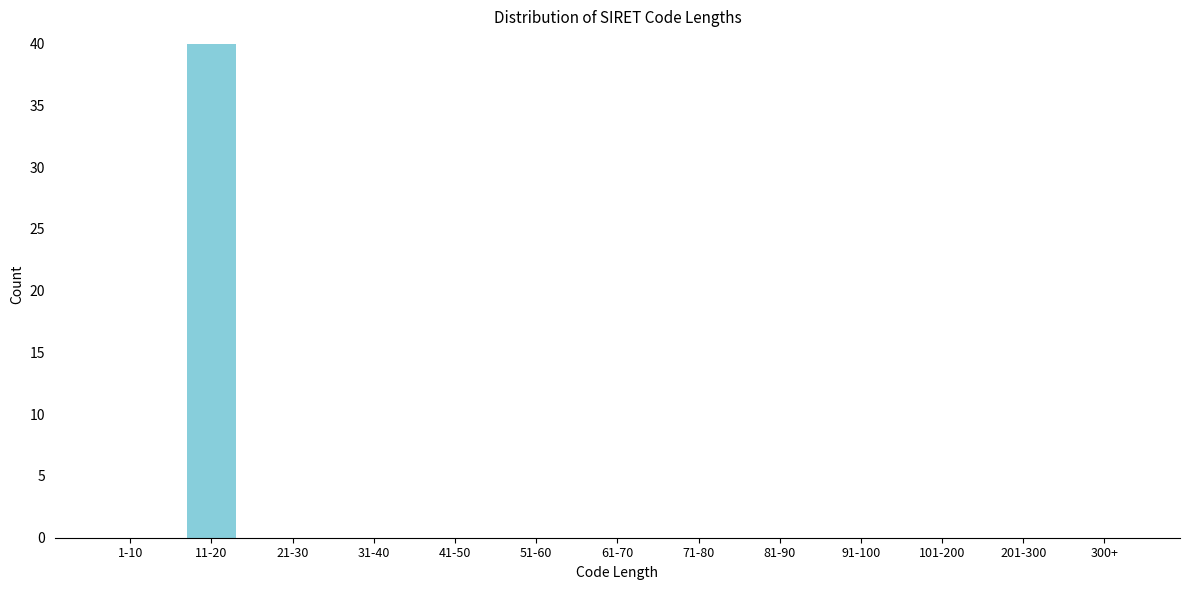

Reading right to left, transcribe all the data shown in this chart.

300+=0	201-300=0	101-200=0	91-100=0	81-90=0	71-80=0	61-70=0	51-60=0	41-50=0	31-40=0	21-30=0	11-20=40	1-10=0